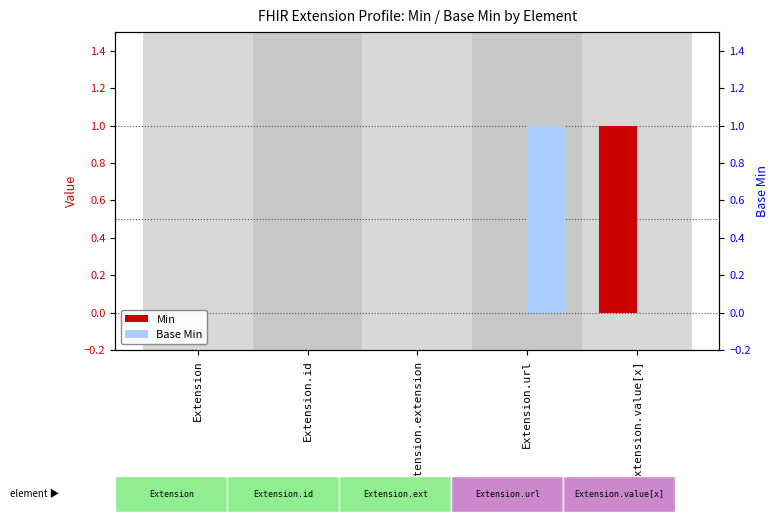

At which label is Base Min closest to 0?

Extension